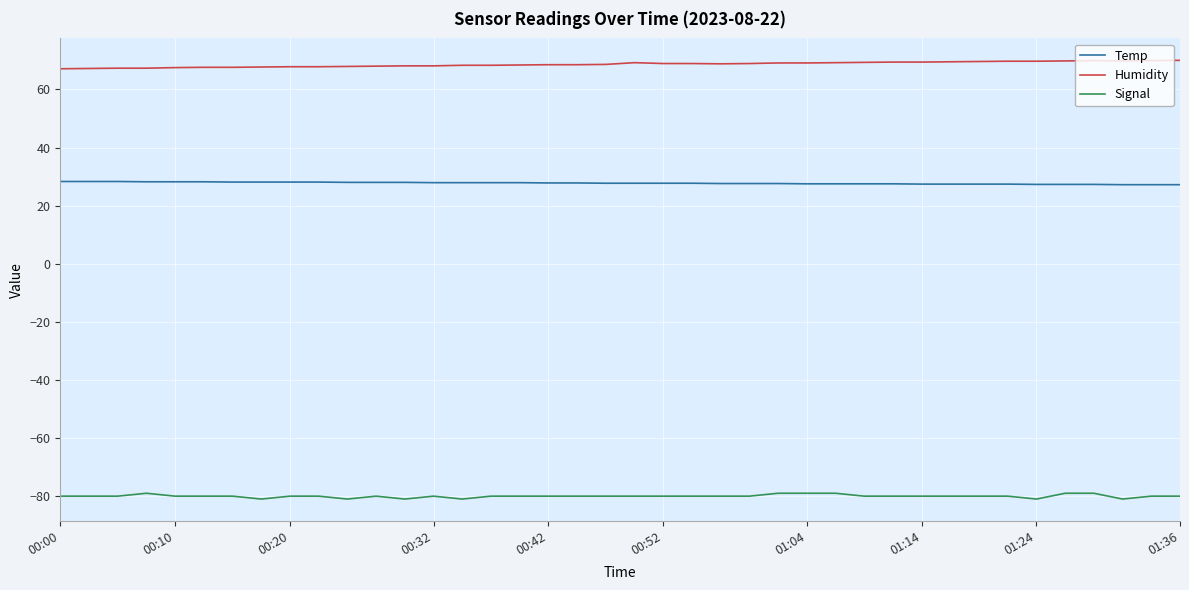

Rank the series by their average value, from highest to lowest.

Humidity, Temp, Signal